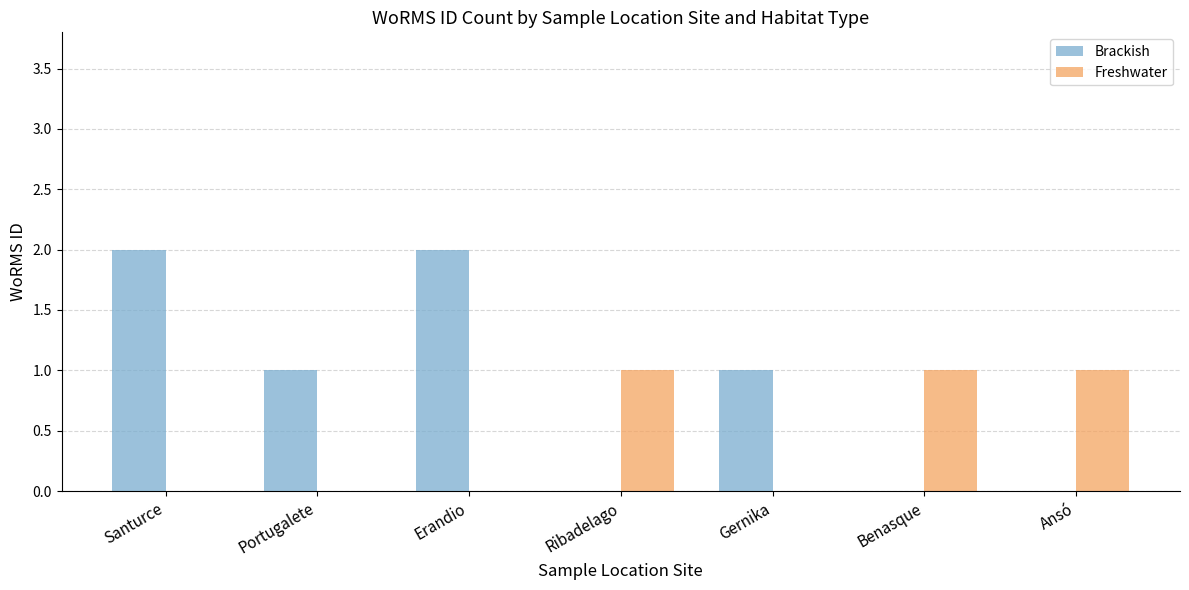

The value of Freshwater at Portugalete is 0. True or false?

True